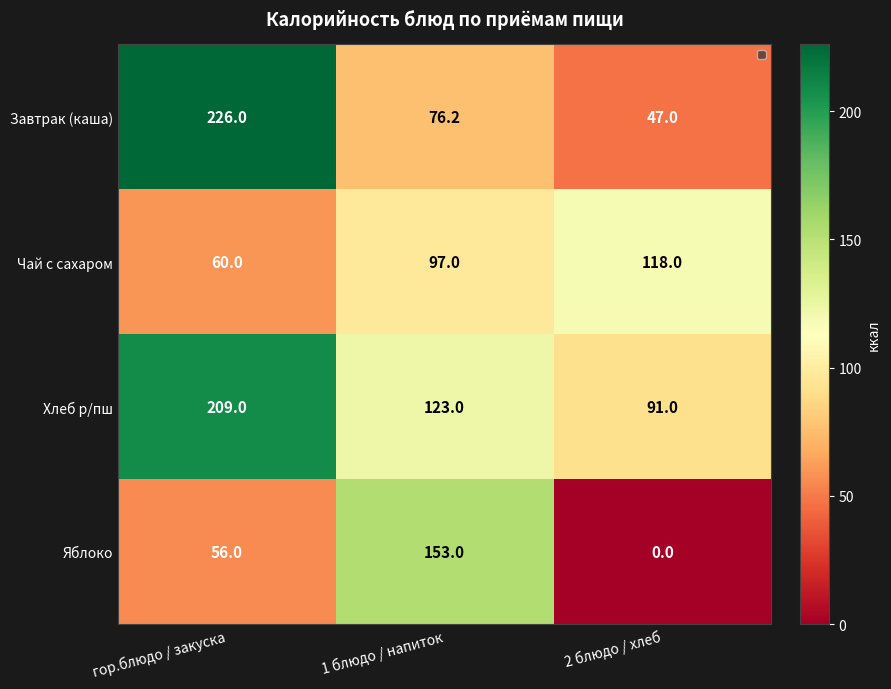

What is the lowest value of the Хлеб р/пш series?

91.0